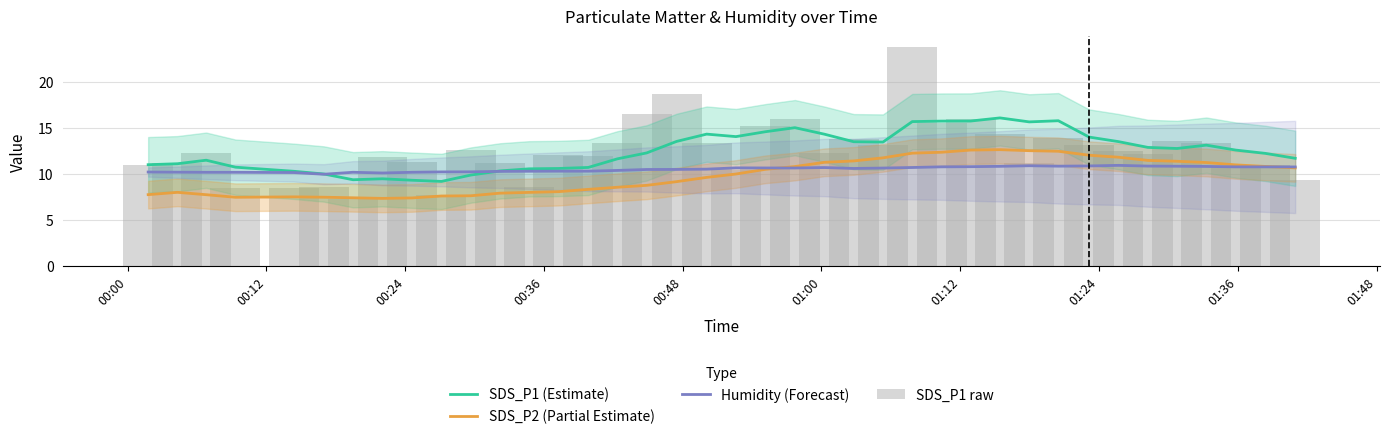

True or false: SDS_P2 (Partial Estimate) and SDS_P1 (Estimate) intersect in this chart.

False